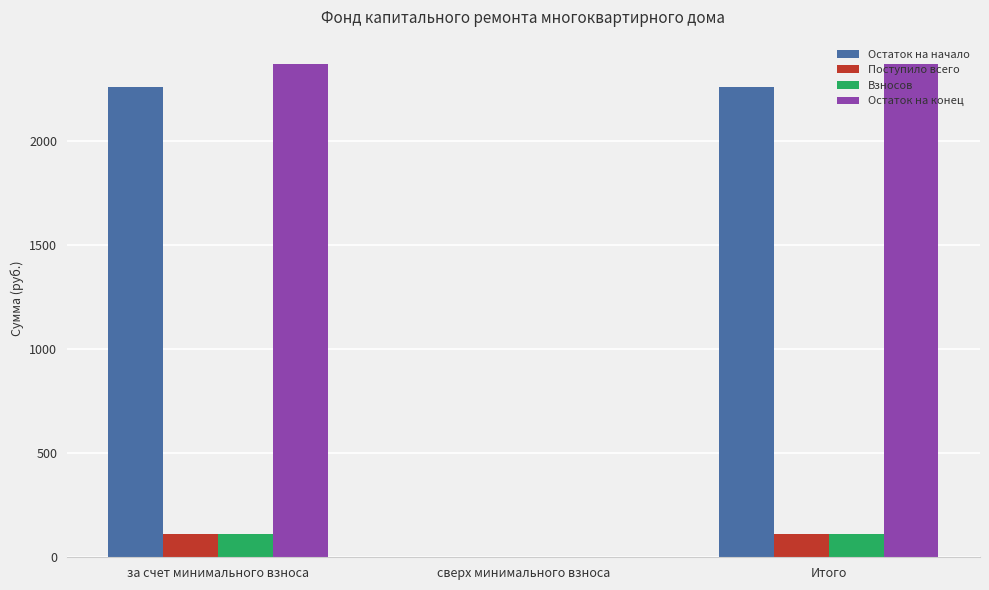

Is the value of Остаток на начало at сверх минимального взноса greater than the value of Остаток на конец at Итого?

No